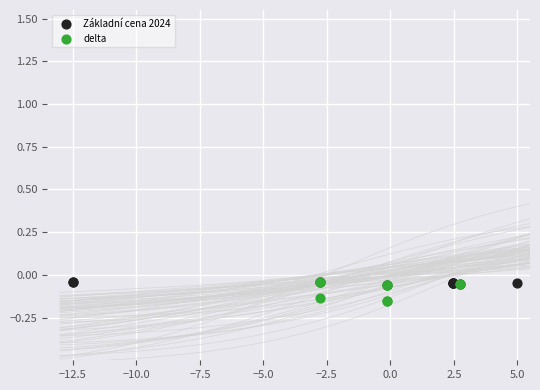

Which series has the widest spread of Y values?

delta